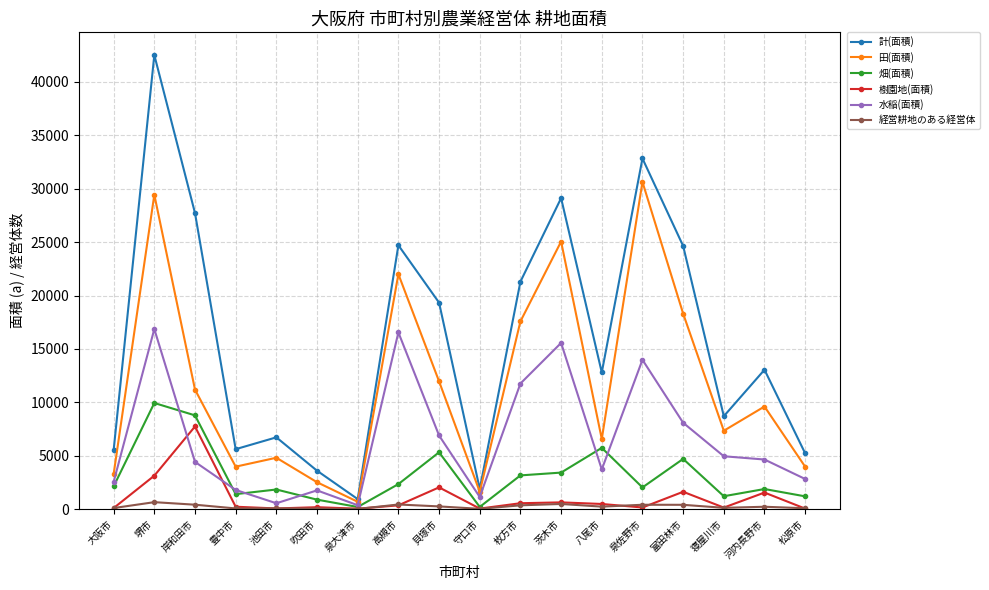

How many lines are shown in the chart?

6